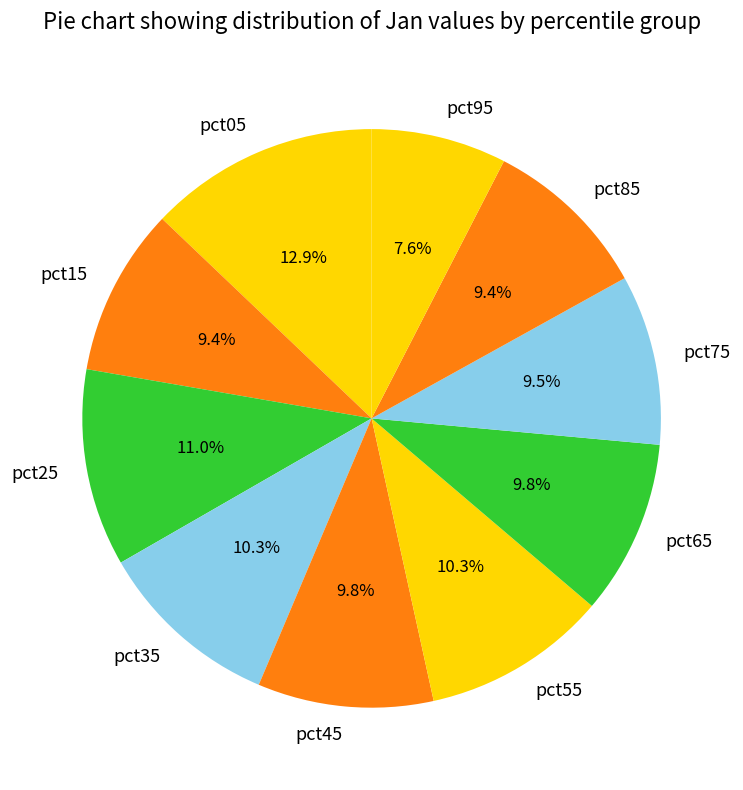

To the nearest percent, what is the difference between the largest and smallest slice percentages?

5%